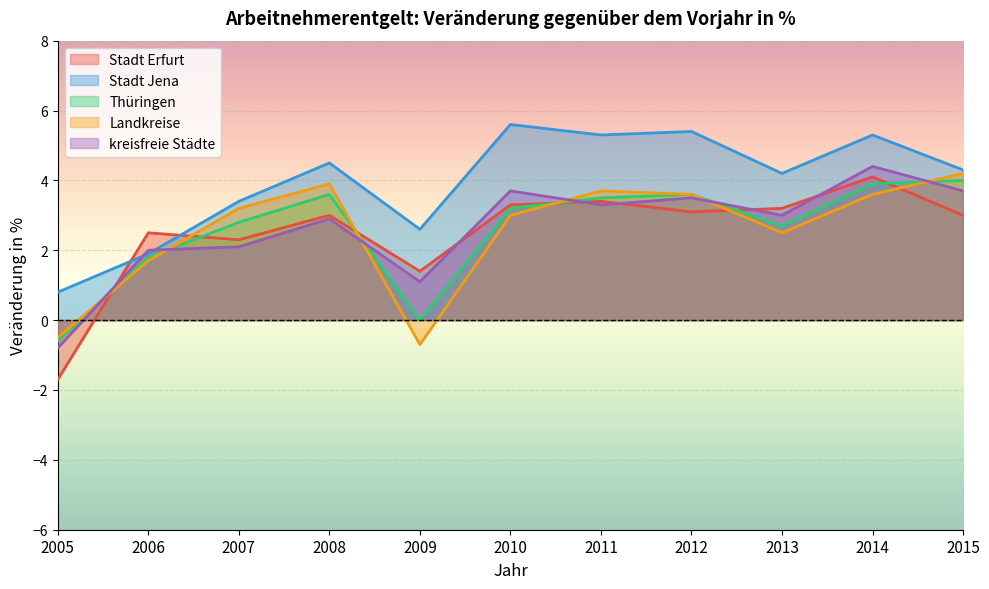

Reading left to right, extract all data points from this chart.

Stadt Erfurt: 2005=-1.7	2006=2.5	2007=2.3	2008=3.0	2009=1.4	2010=3.3	2011=3.4	2012=3.1	2013=3.2	2014=4.1	2015=3.0
Stadt Jena: 2005=0.8	2006=1.9	2007=3.4	2008=4.5	2009=2.6	2010=5.6	2011=5.3	2012=5.4	2013=4.2	2014=5.3	2015=4.3
Thüringen: 2005=-0.6	2006=1.8	2007=2.8	2008=3.6	2009=0.0	2010=3.2	2011=3.5	2012=3.6	2013=2.7	2014=3.9	2015=4.0
Landkreise: 2005=-0.5	2006=1.7	2007=3.2	2008=3.9	2009=-0.7	2010=3.0	2011=3.7	2012=3.6	2013=2.5	2014=3.6	2015=4.2
kreisfreie Städte: 2005=-0.8	2006=2.0	2007=2.1	2008=2.9	2009=1.1	2010=3.7	2011=3.3	2012=3.5	2013=3.0	2014=4.4	2015=3.7